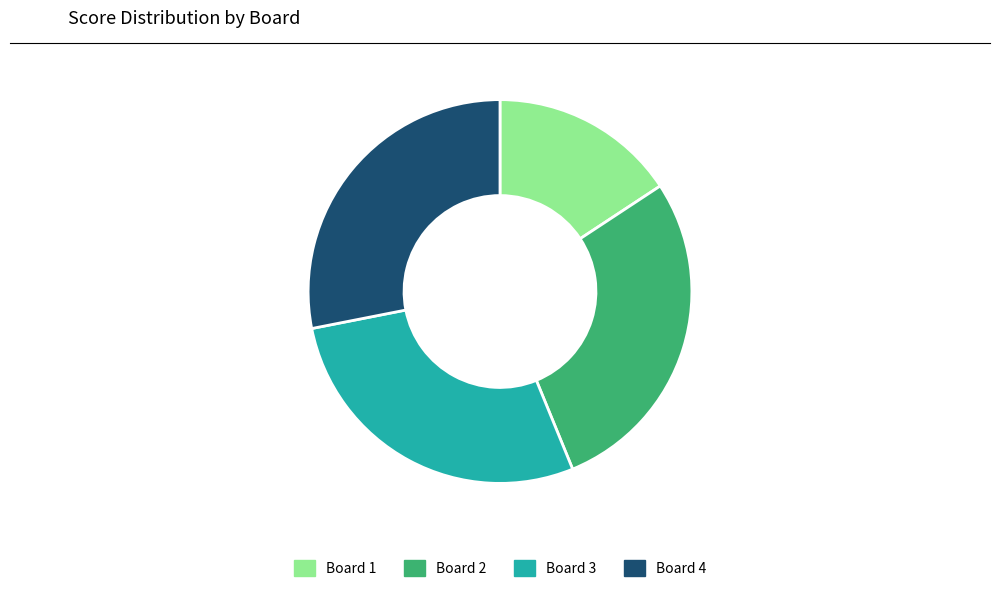

Is it true that Board 2 is 28% of the pie?

True